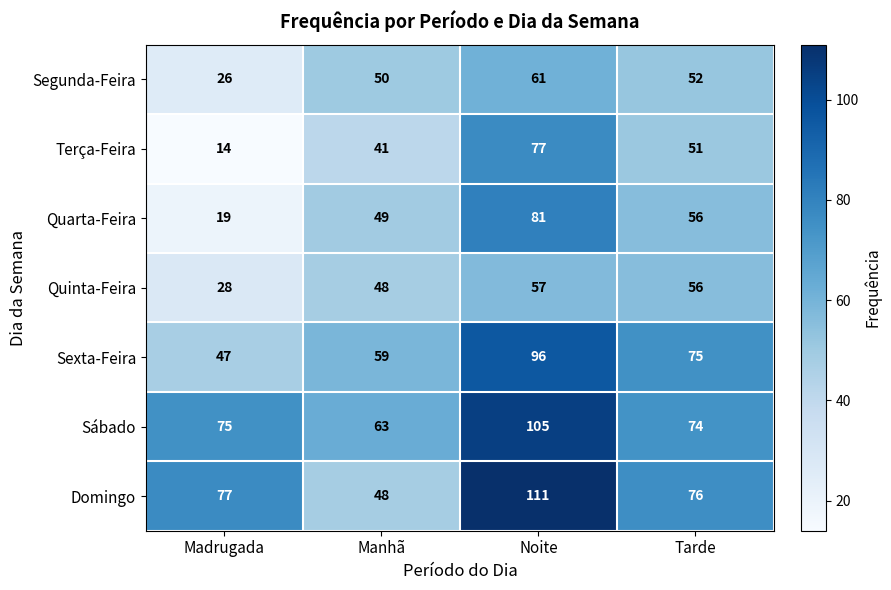

True or false: Sábado has a value of 122 at Madrugada.

False